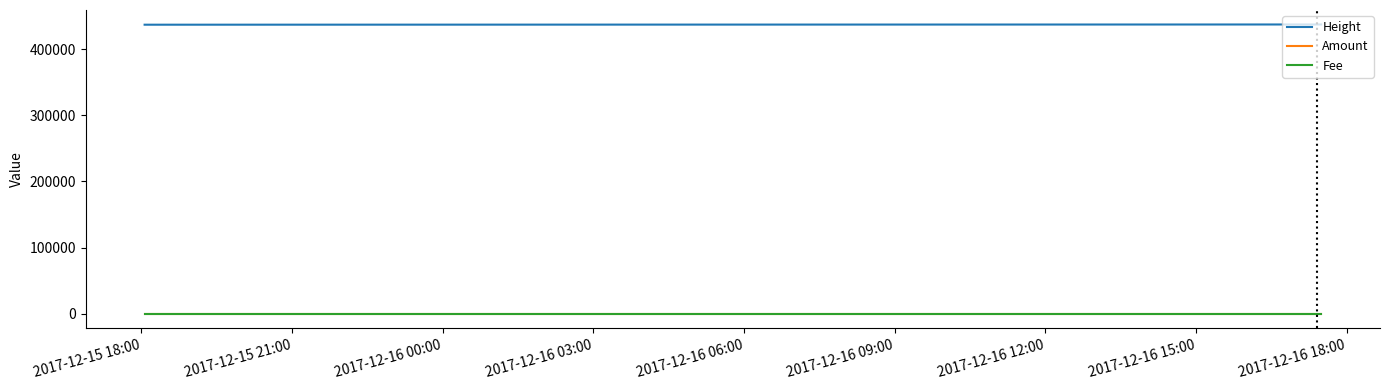

Is this an area chart (filled region under the line)?

No